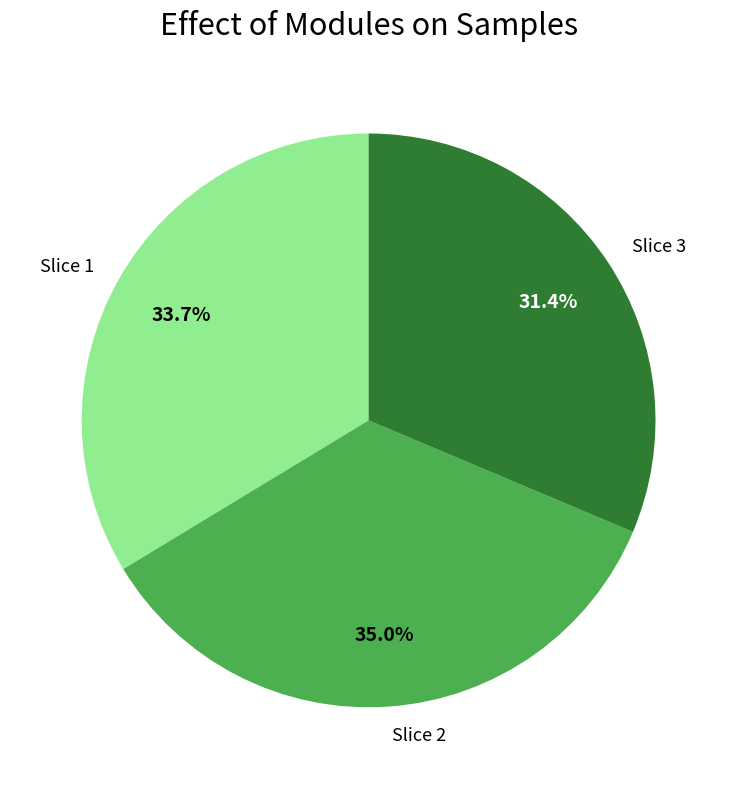

Between Slice 1 and Slice 3, which is larger?

Slice 1